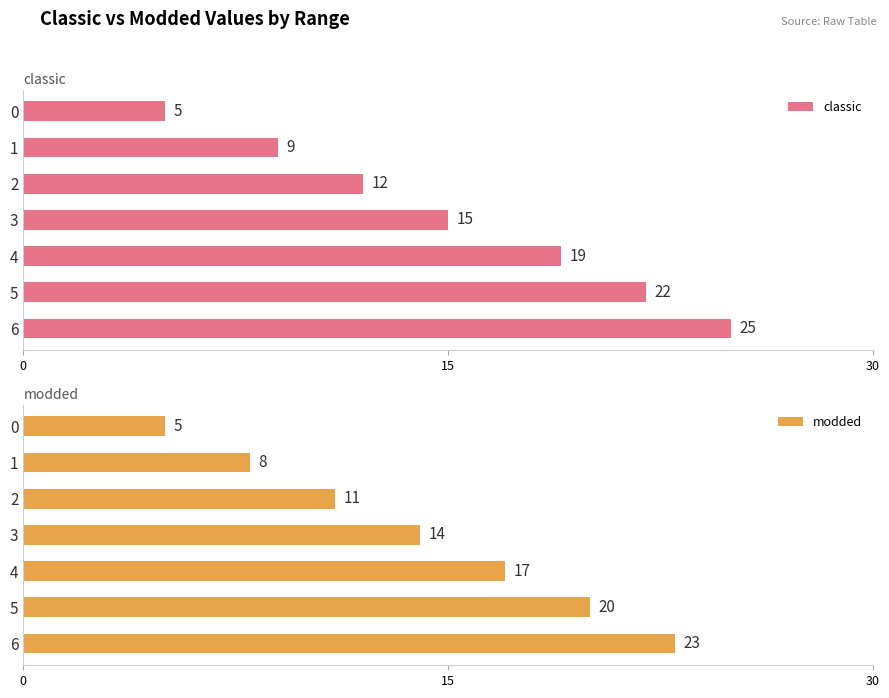

The value of classic at 6 is 25. True or false?

True